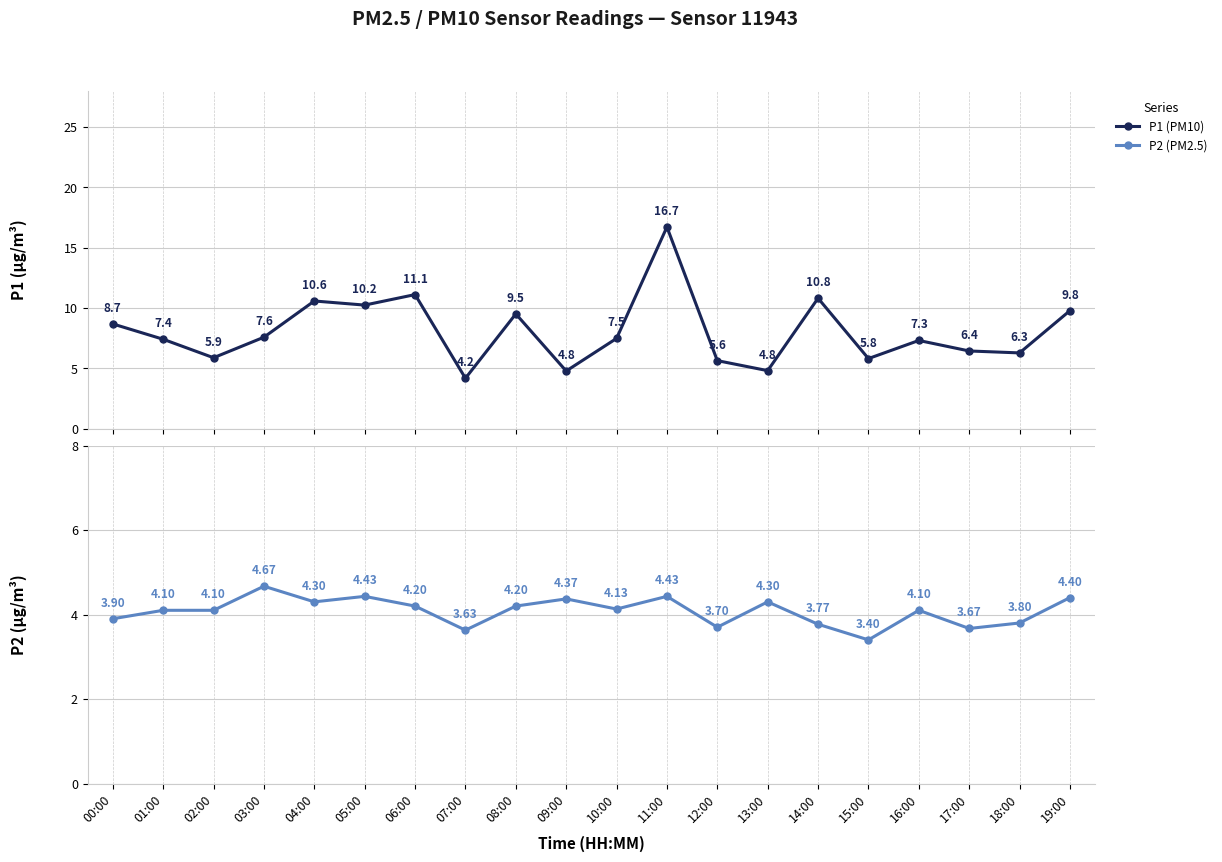

In P2 (PM2.5), how many points are lower than both neighbors (excluding endpoints)?

6